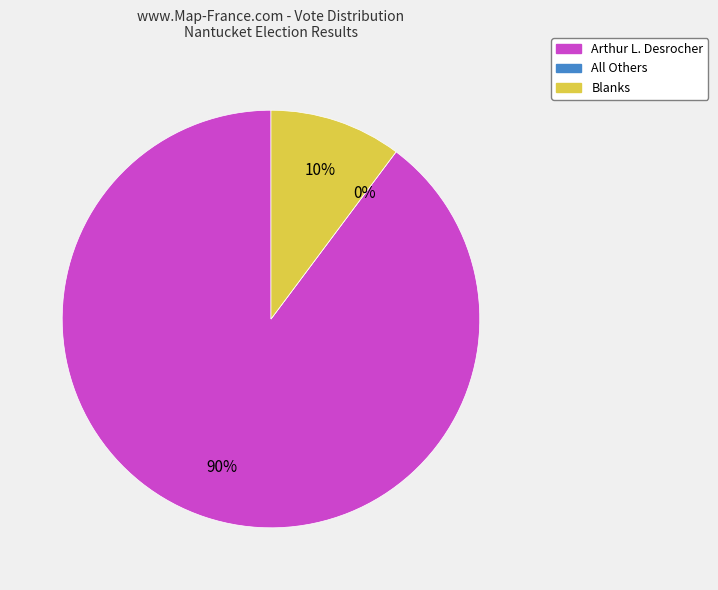

What is the change in value from Arthur L. Desrocher to Blanks?

-537